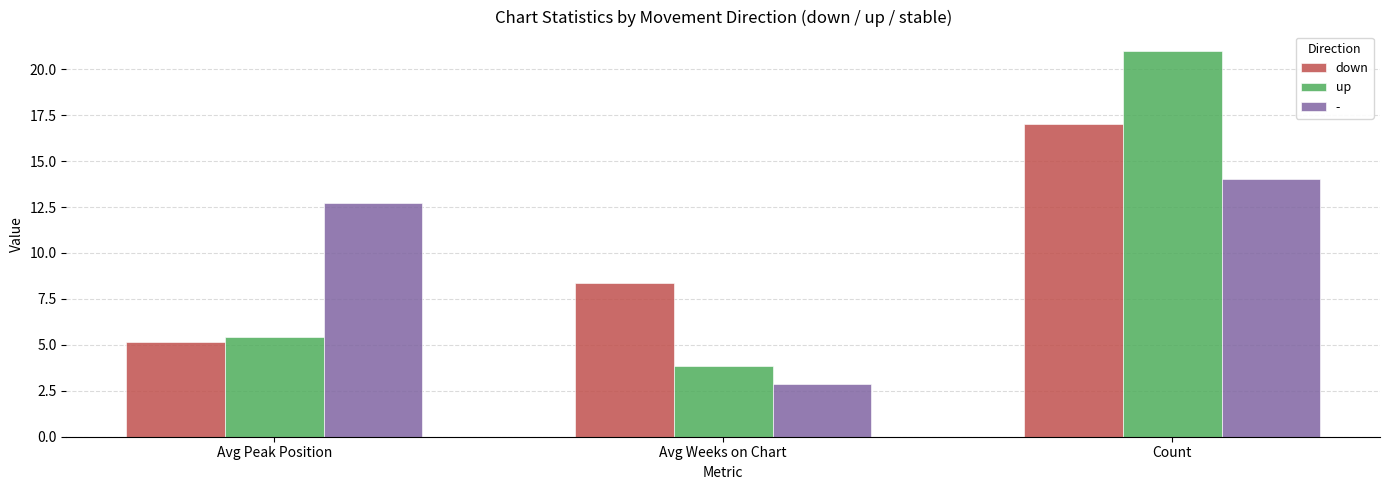

What is the label of the 1st bar from the right?

Count